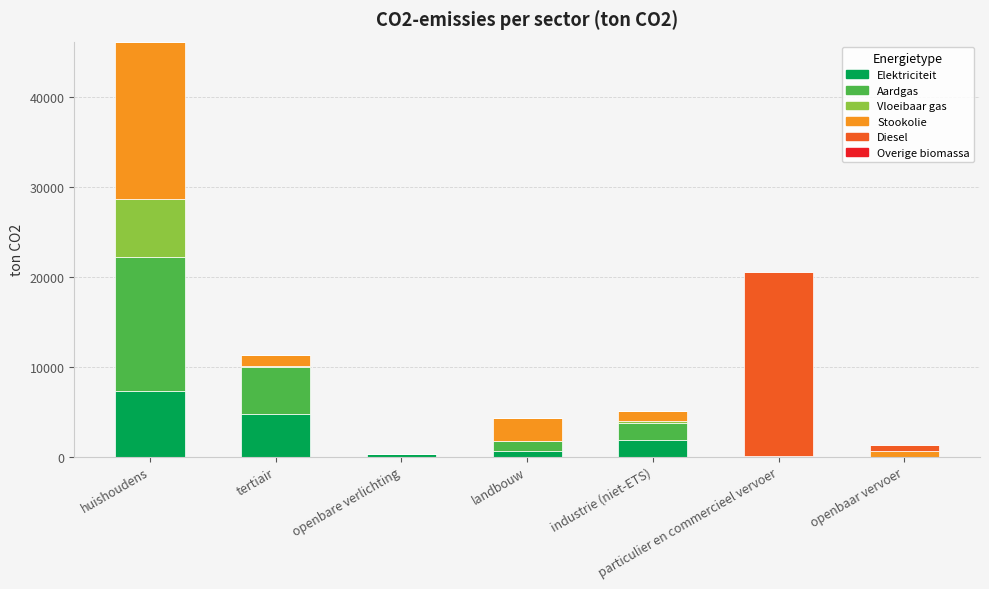

Which category has the highest value in the Elektriciteit series?

huishoudens